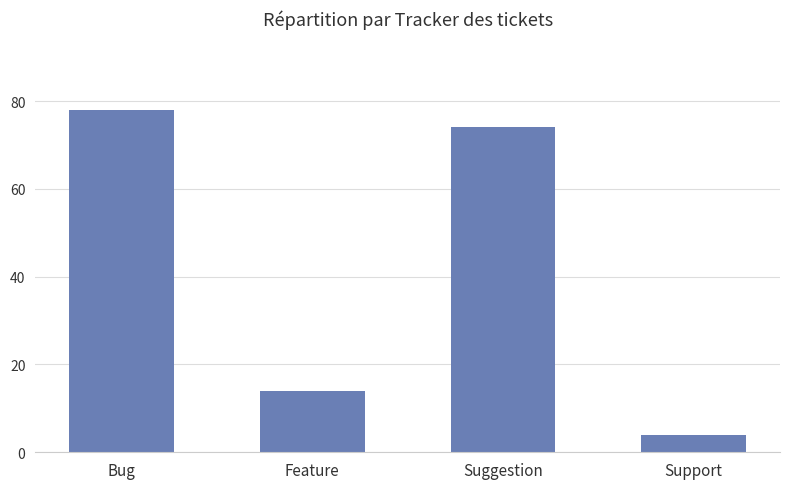

Rank the categories by value from lowest to highest.

Support, Feature, Suggestion, Bug